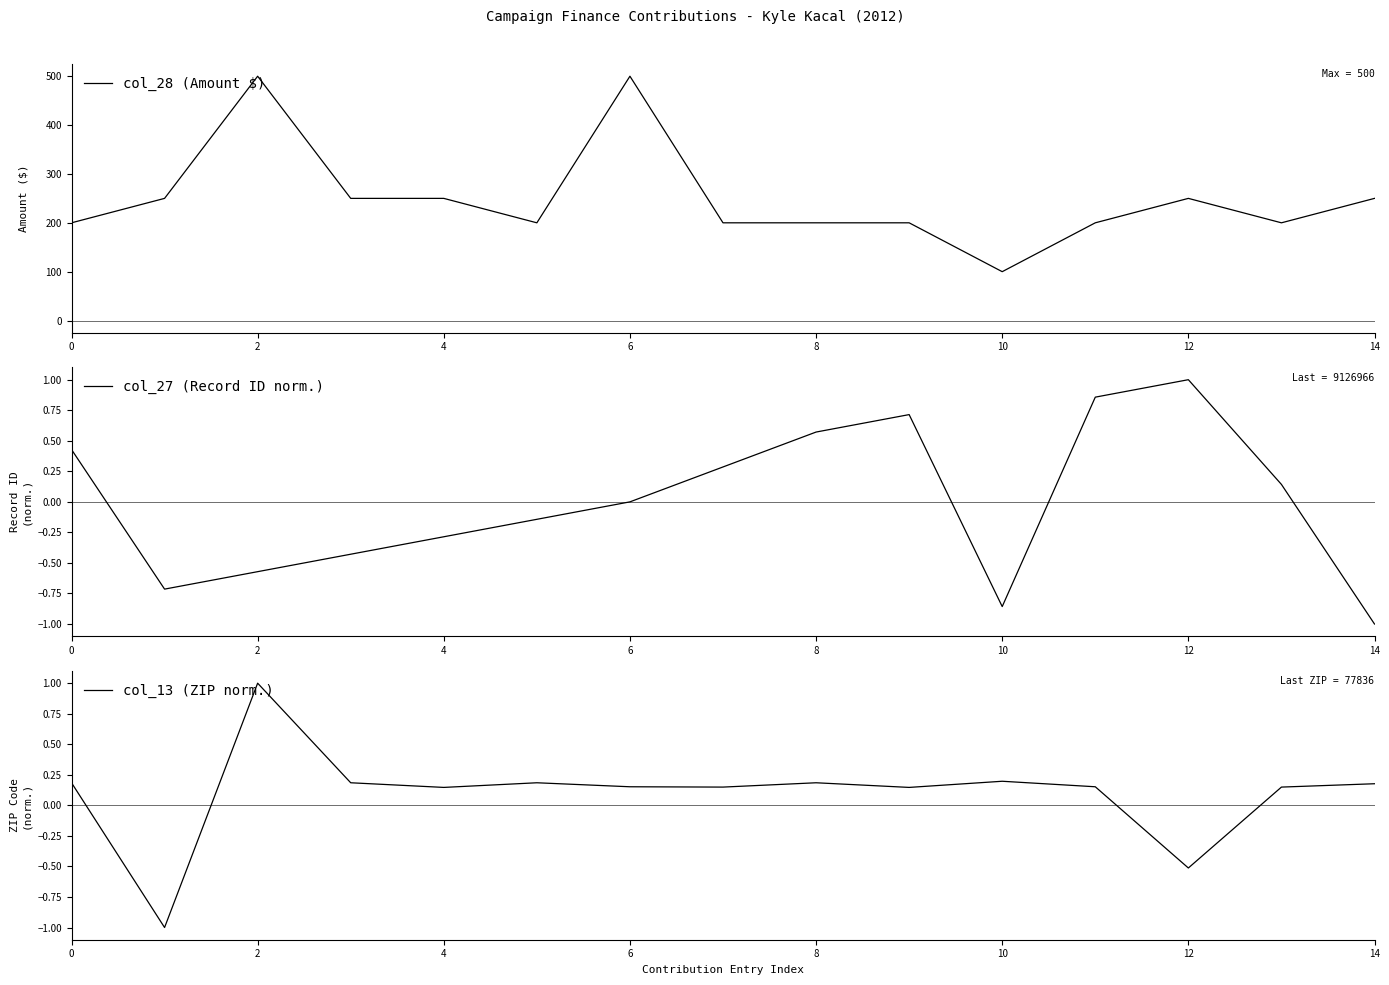

What is the highest value of the col_28 (Amount $) series?

500